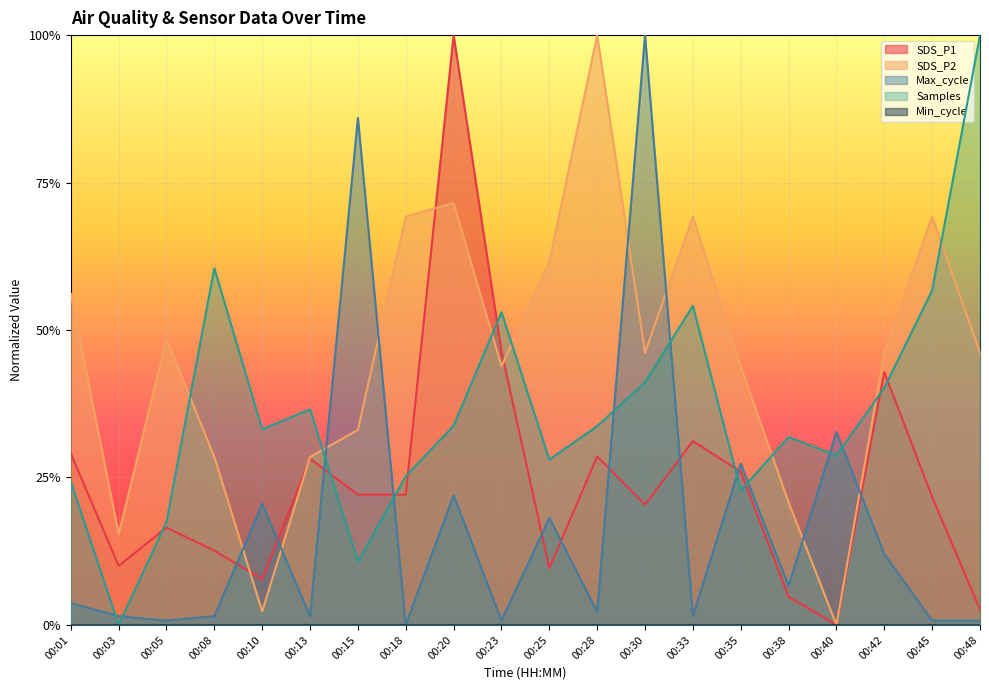

True or false: SDS_P1 has more than 1 points higher than both neighbors.

True